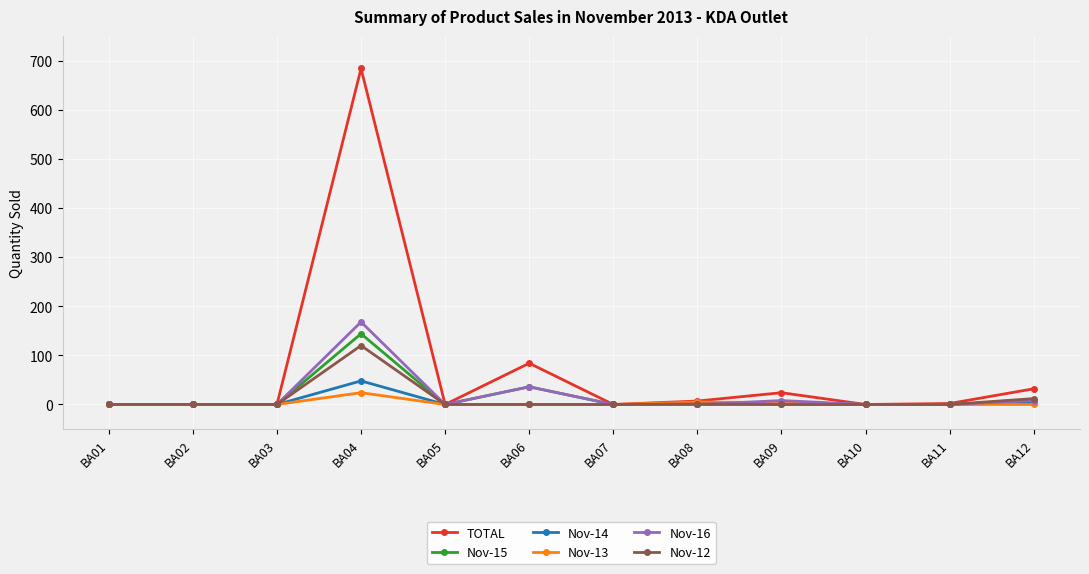

In TOTAL, how many points are higher than both neighbors (excluding endpoints)?

3